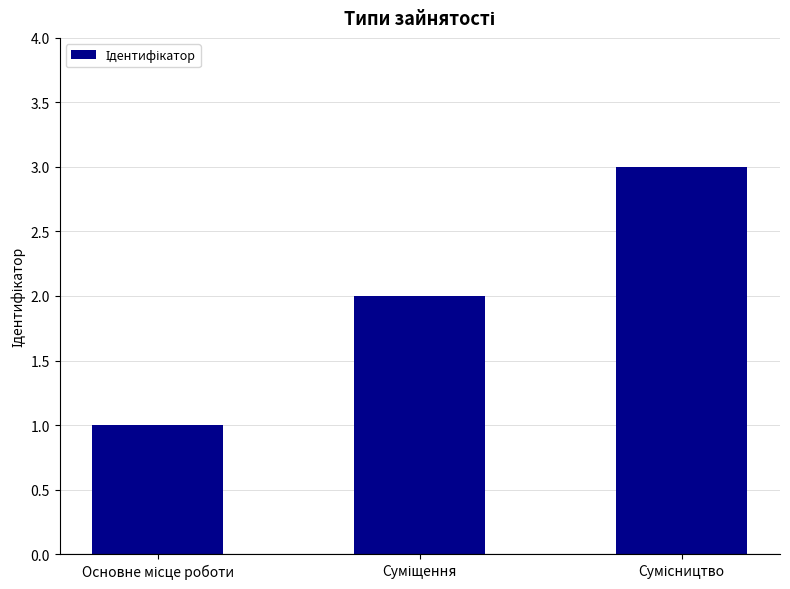

What is the maximum value shown in the chart?

3